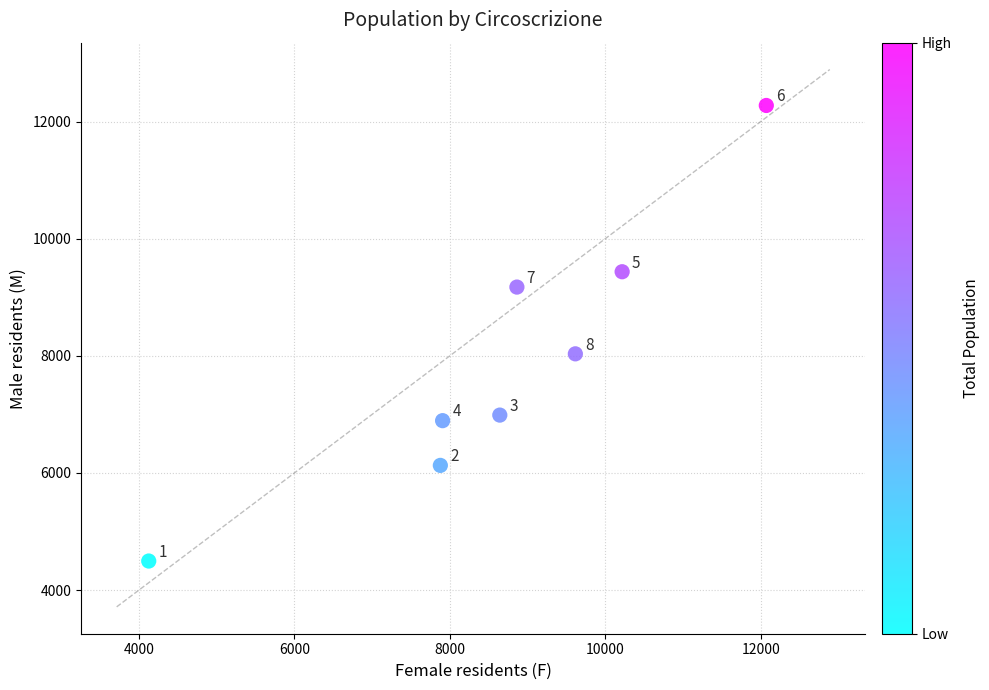

What Y value in the scatter plot is closest to 8384?

8033